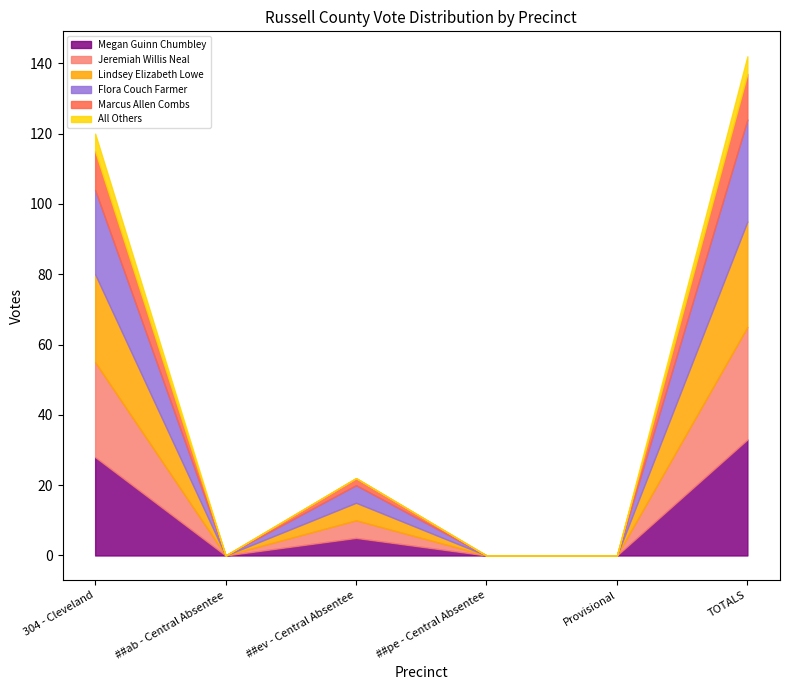

How many interior local peaks does the Marcus Allen Combs series have?

1